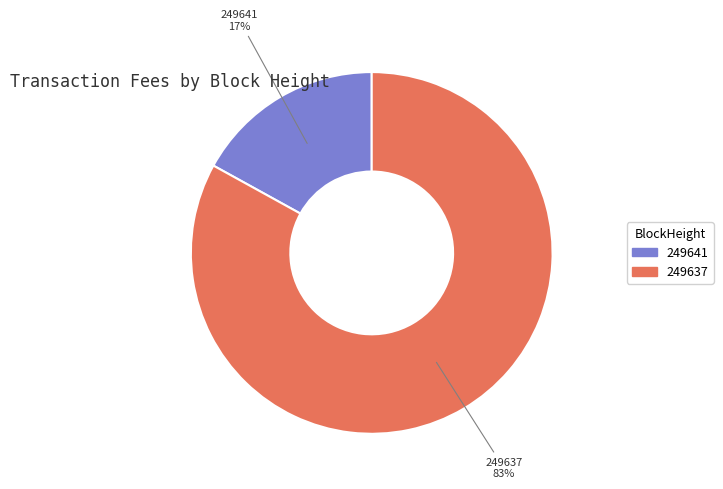

Is there any slice that represents more than half of the pie?

Yes